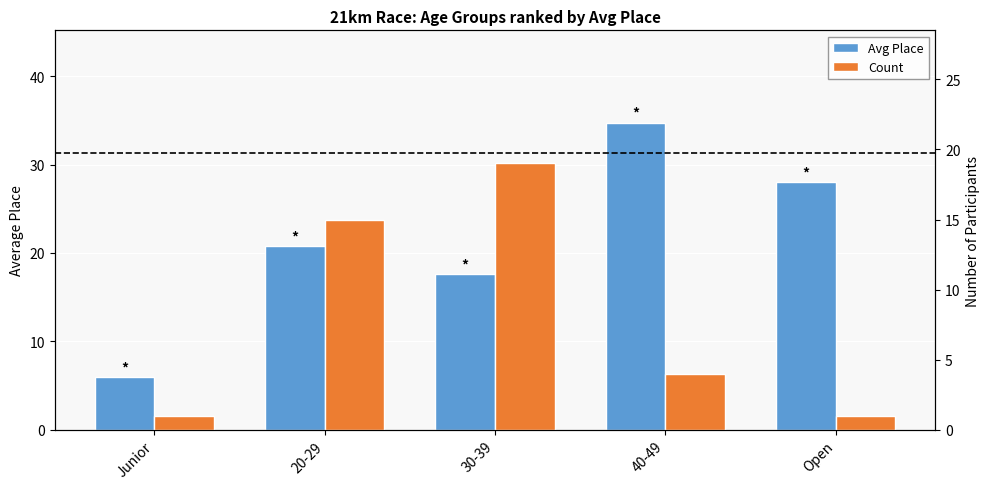

Reading left to right, list all the values displayed in this chart.

Avg Place: Junior=6.0	20-29=20.8	30-39=17.6	40-49=34.8	Open=28.0
Count: Junior=1.0	20-29=15.0	30-39=19.0	40-49=4.0	Open=1.0